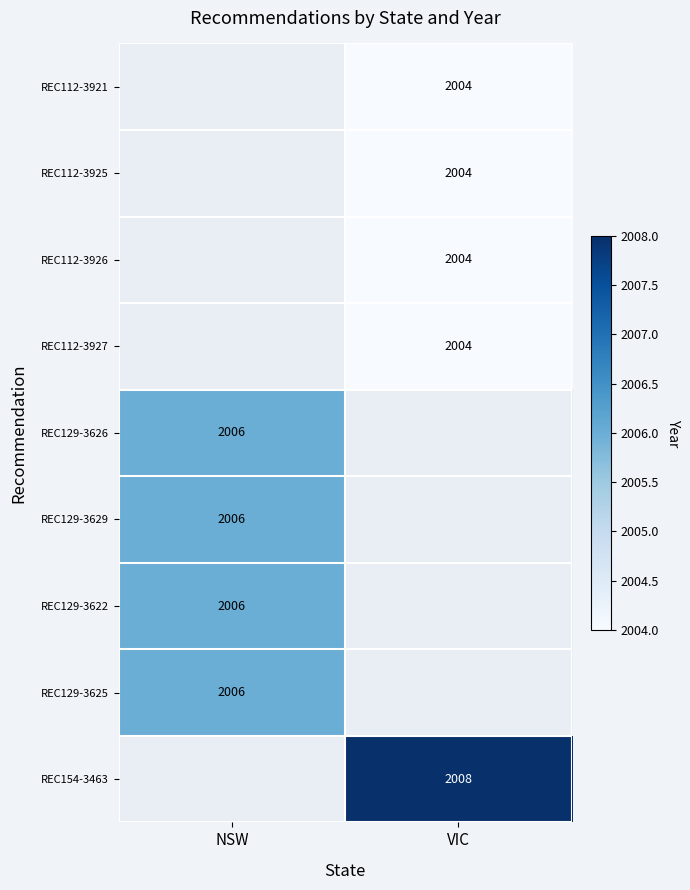

Is it true that REC154-3463 equals 2008 at VIC?

True